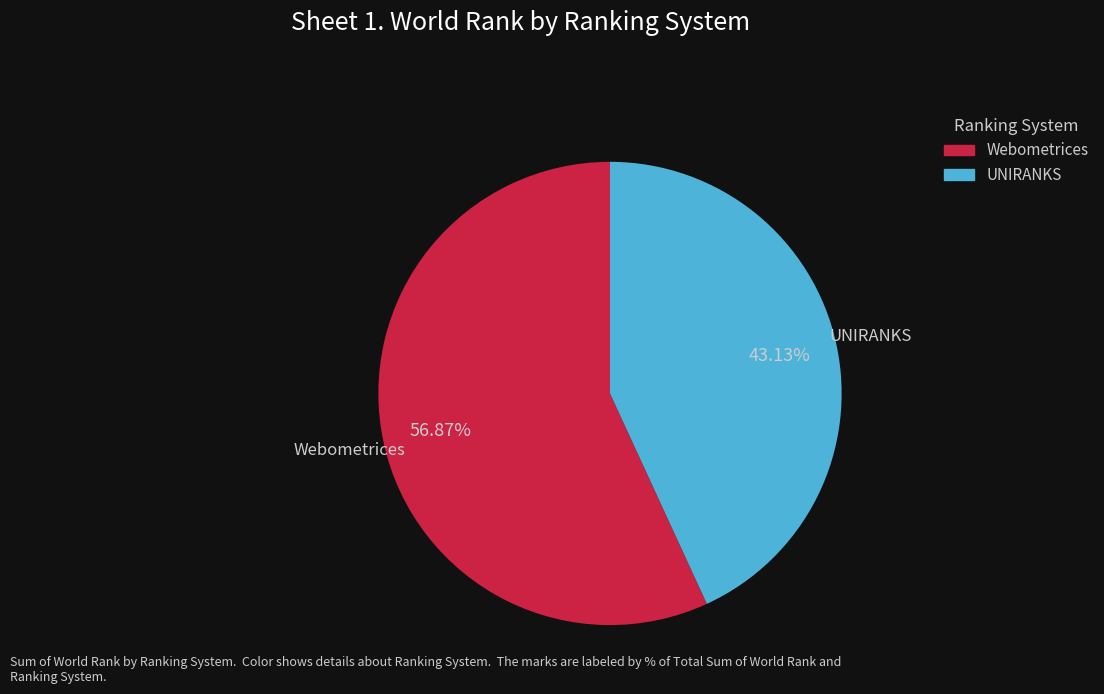

Which has a higher value, Webometrices or UNIRANKS?

Webometrices